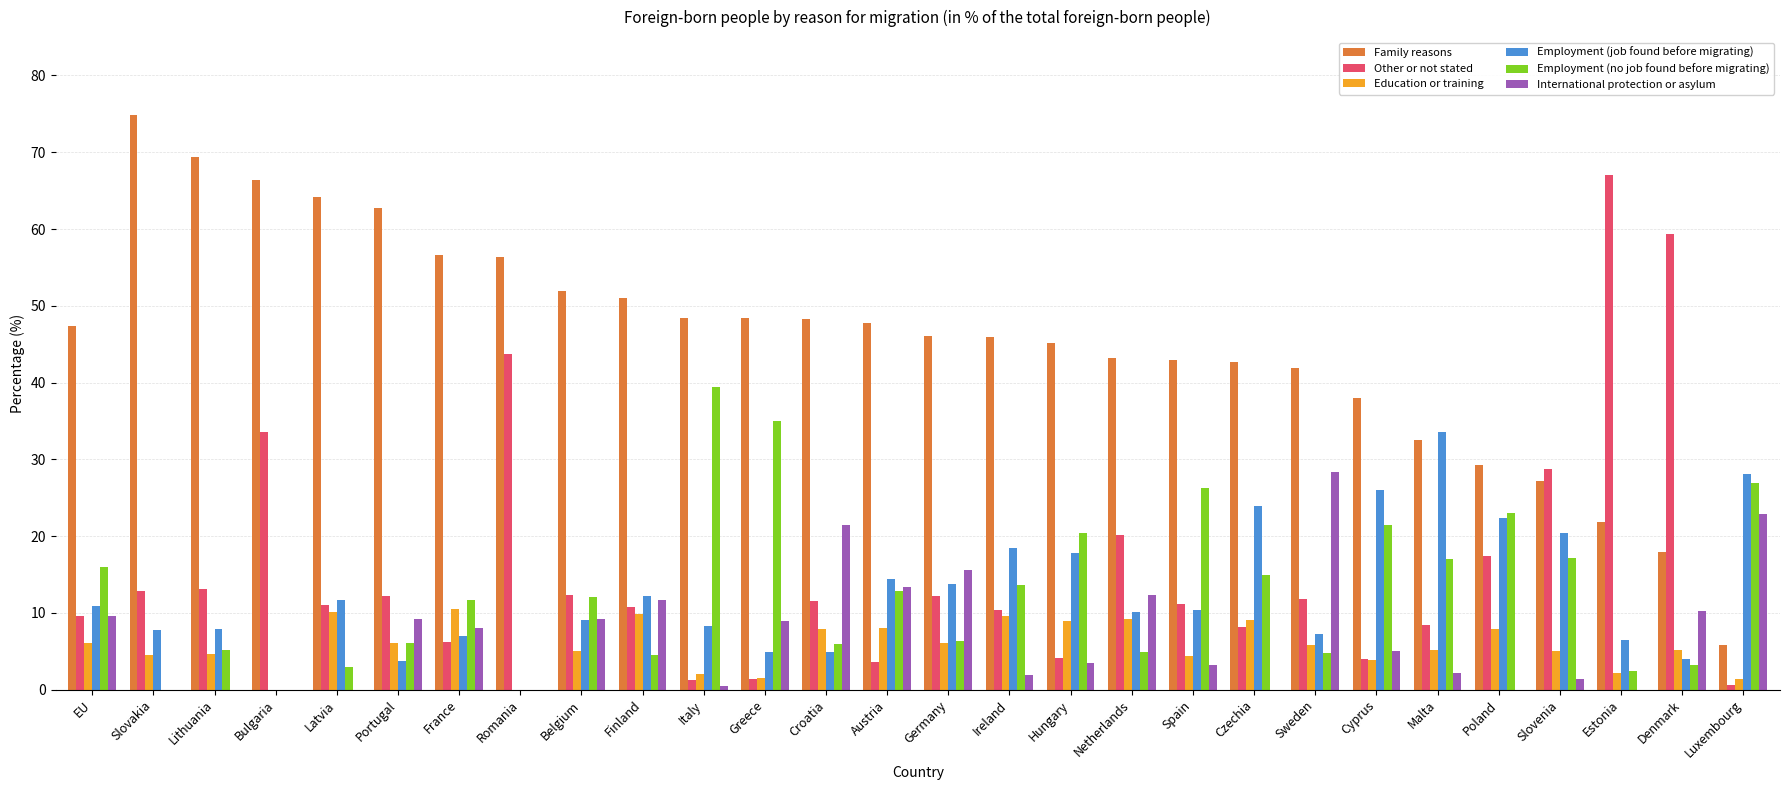

What is the total value across all series at Ireland?

100.0